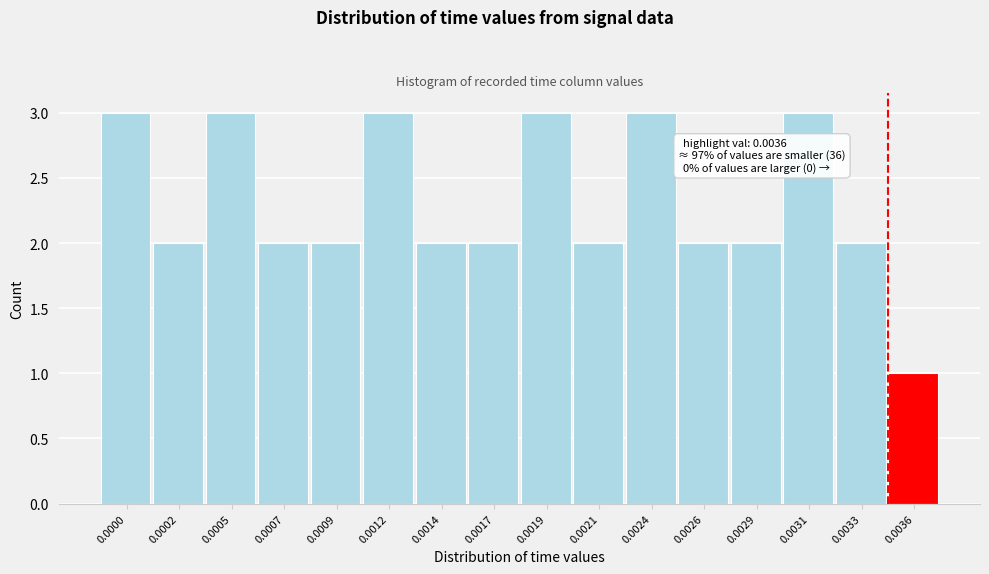

Reading left to right, what are all the values shown in this chart?

3	2	3	2	2	3	2	2	3	2	3	2	2	3	2	1